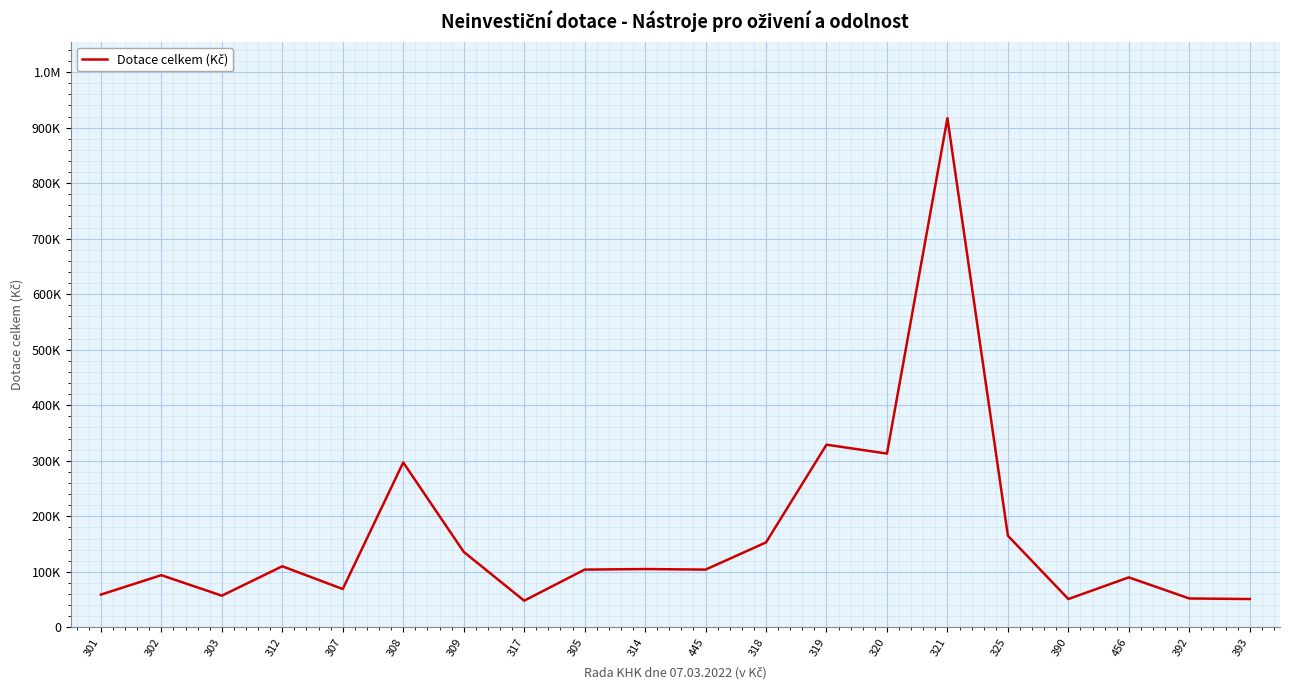

List the labels in order of value, largest first.

321, 319, 320, 308, 325, 318, 309, 312, 314, 305, 445, 302, 456, 307, 301, 303, 392, 390, 393, 317